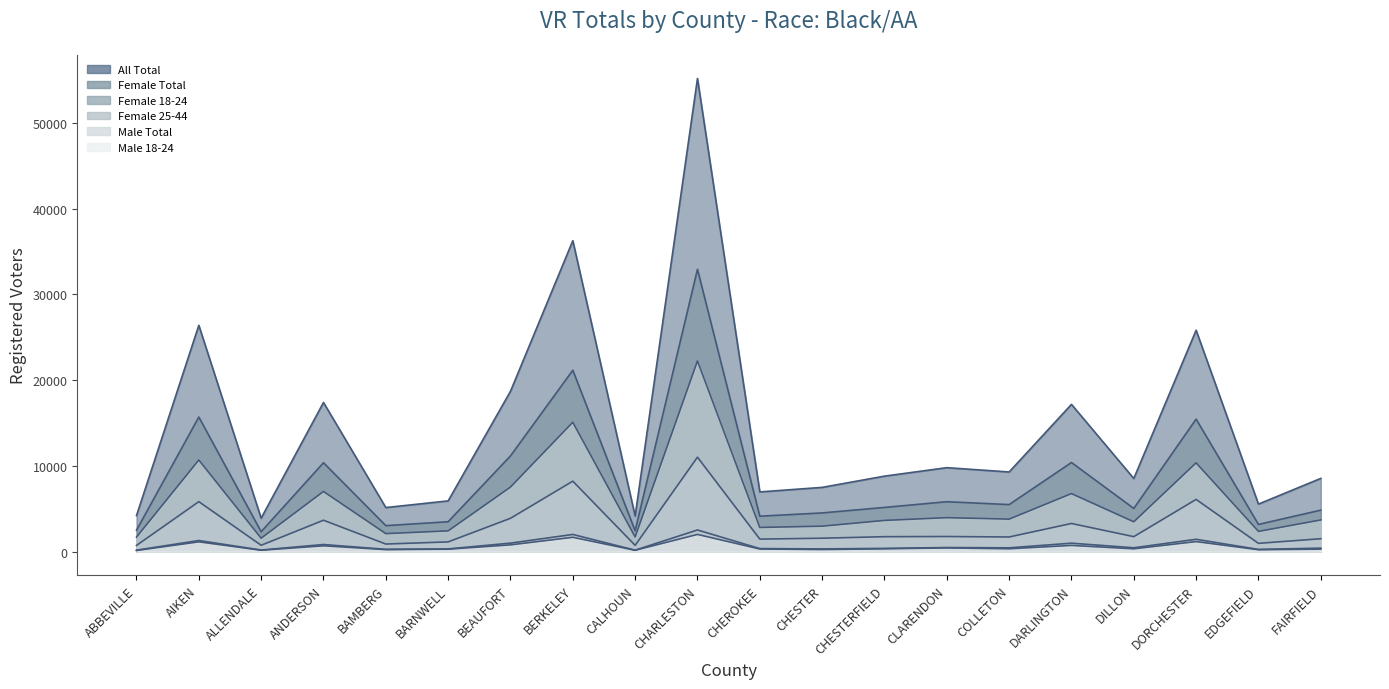

Is the value of All Total at BAMBERG greater than the value of Female Total at ABBEVILLE?

Yes